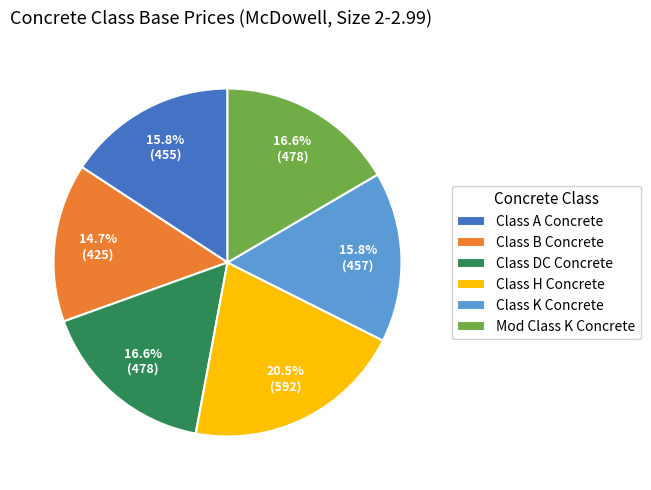

Is there any slice that represents more than half of the pie?

No